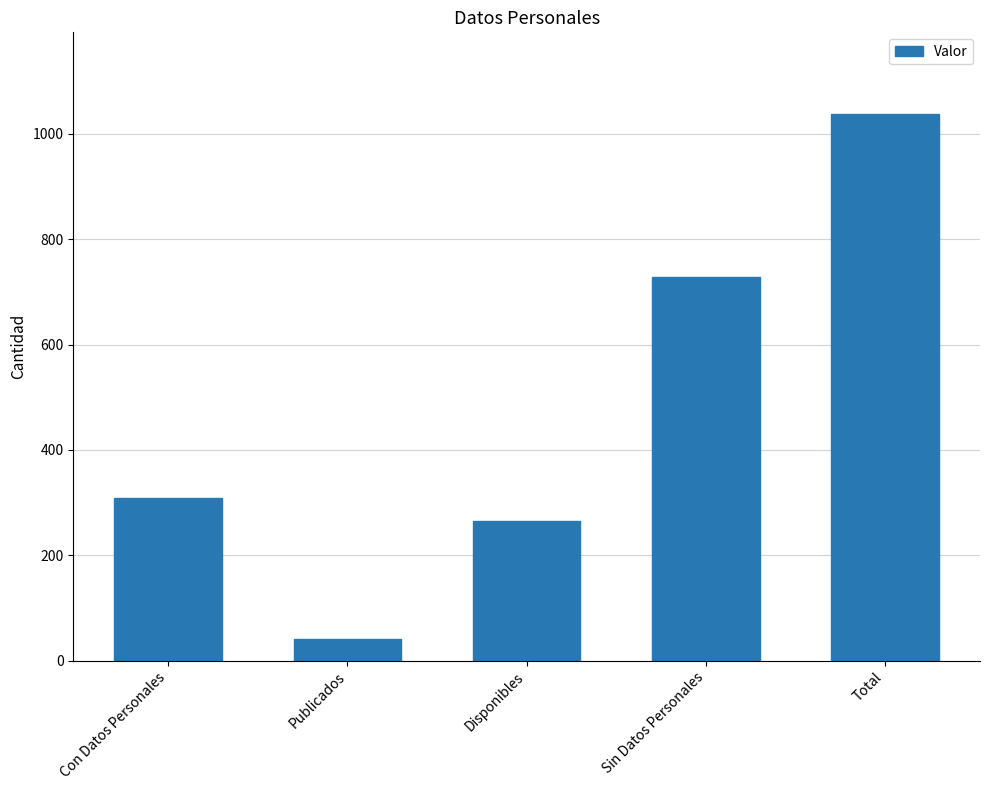

Which label corresponds to the largest value in the chart?

Total